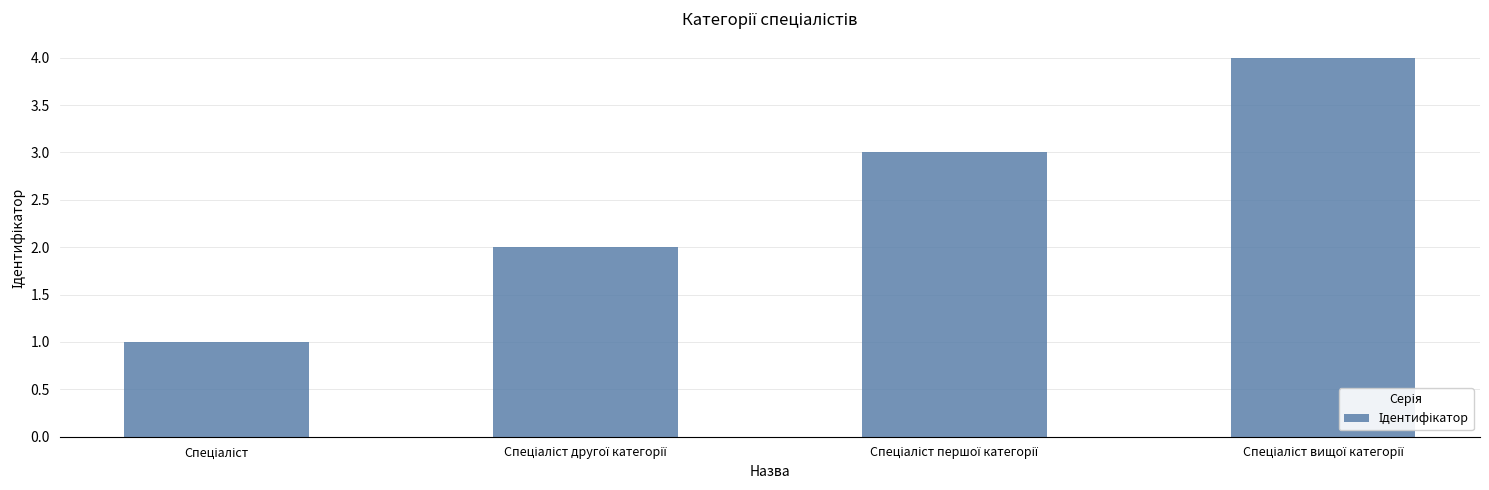

Reading left to right, extract all data points from this chart.

1	2	3	4